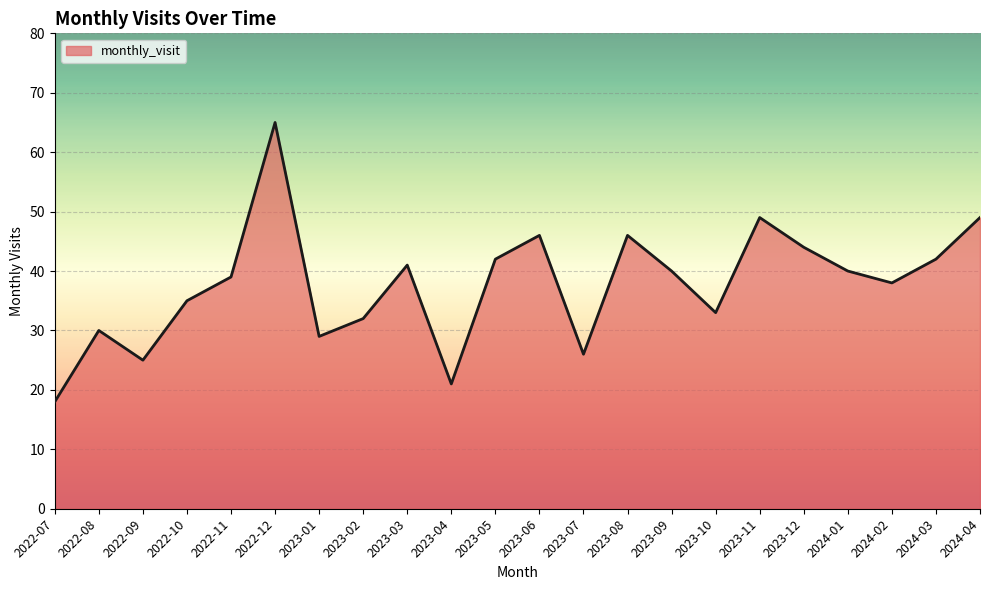

True or false: the data shows 26 at 2023-07.

True